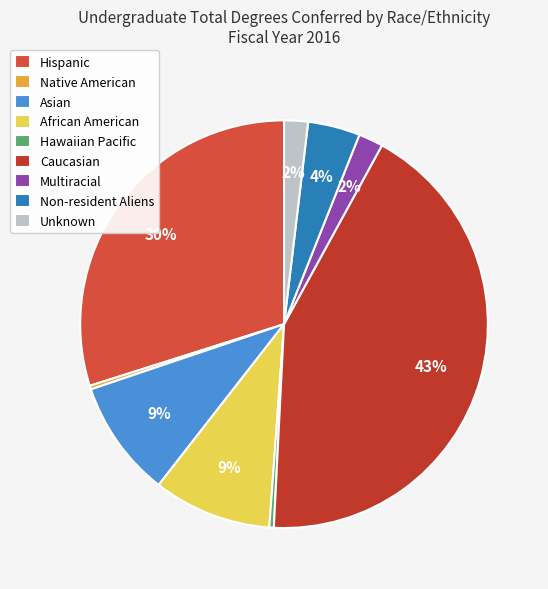

Does Multiracial account for over 50% of the chart?

No